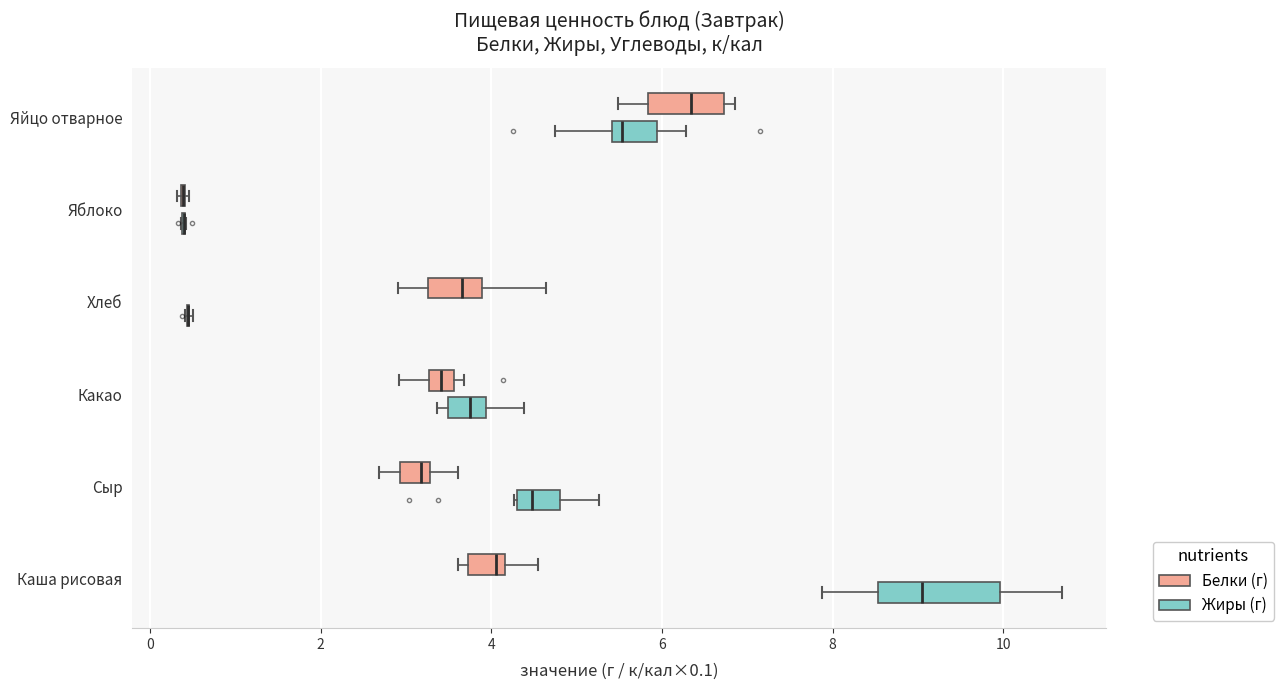

Where does the right whisker of the box for Яйцо отварное (Жиры (г)) end on the x-axis? The values are not printed on the chart, so give them approximately, as read against the axis.

6.2